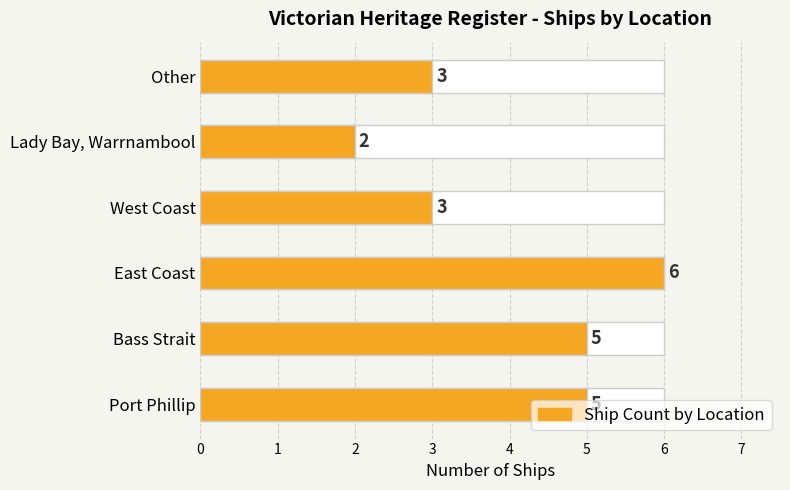

What is the sum of all values?

24